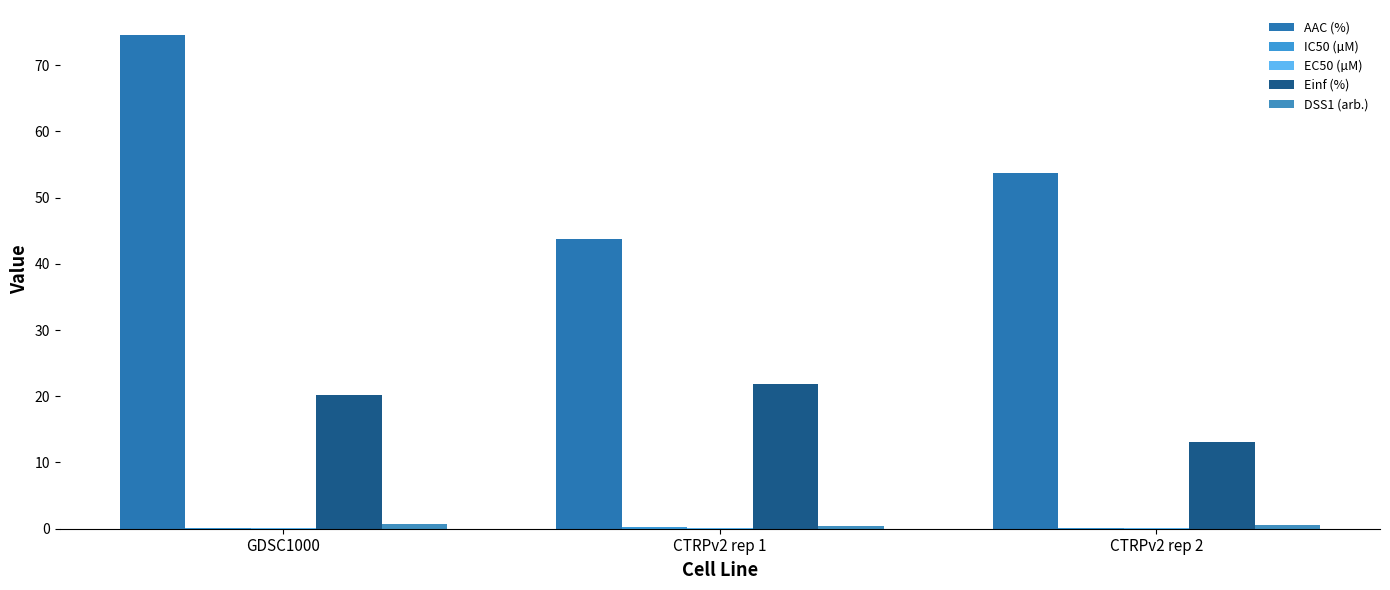

At which label does IC50 (µM) reach its minimum?

GDSC1000